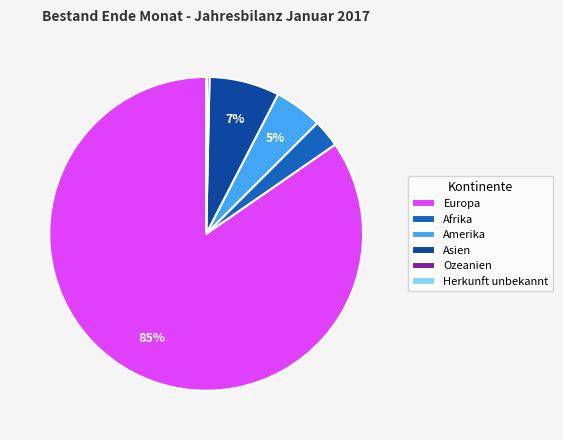

True or false: Amerika accounts for 5% of the total.

True